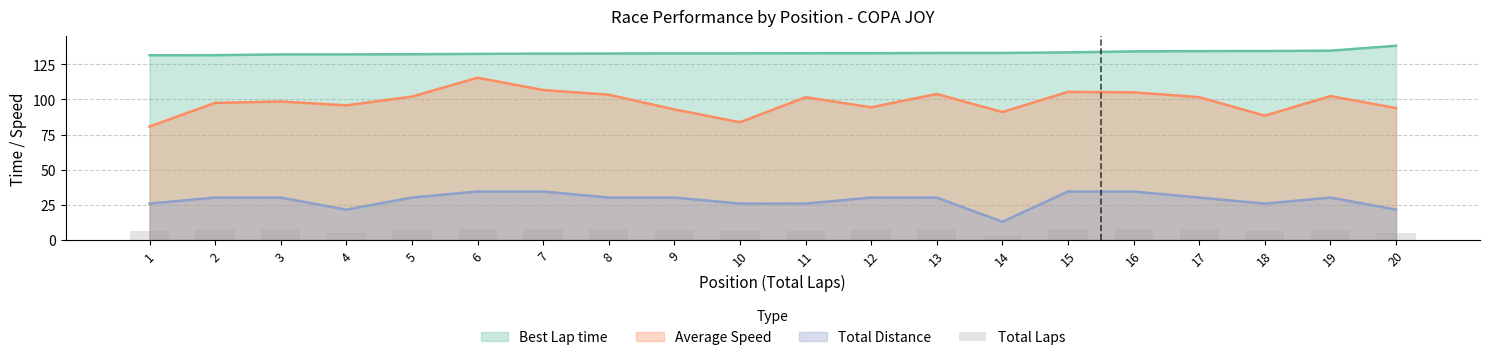

The value of Total Distance at 1 is 25.9. True or false?

True